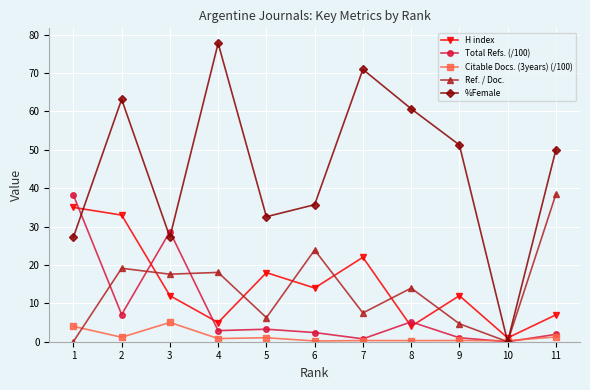

True or false: Total Refs. (/100) has more than 0 interior local peaks.

True